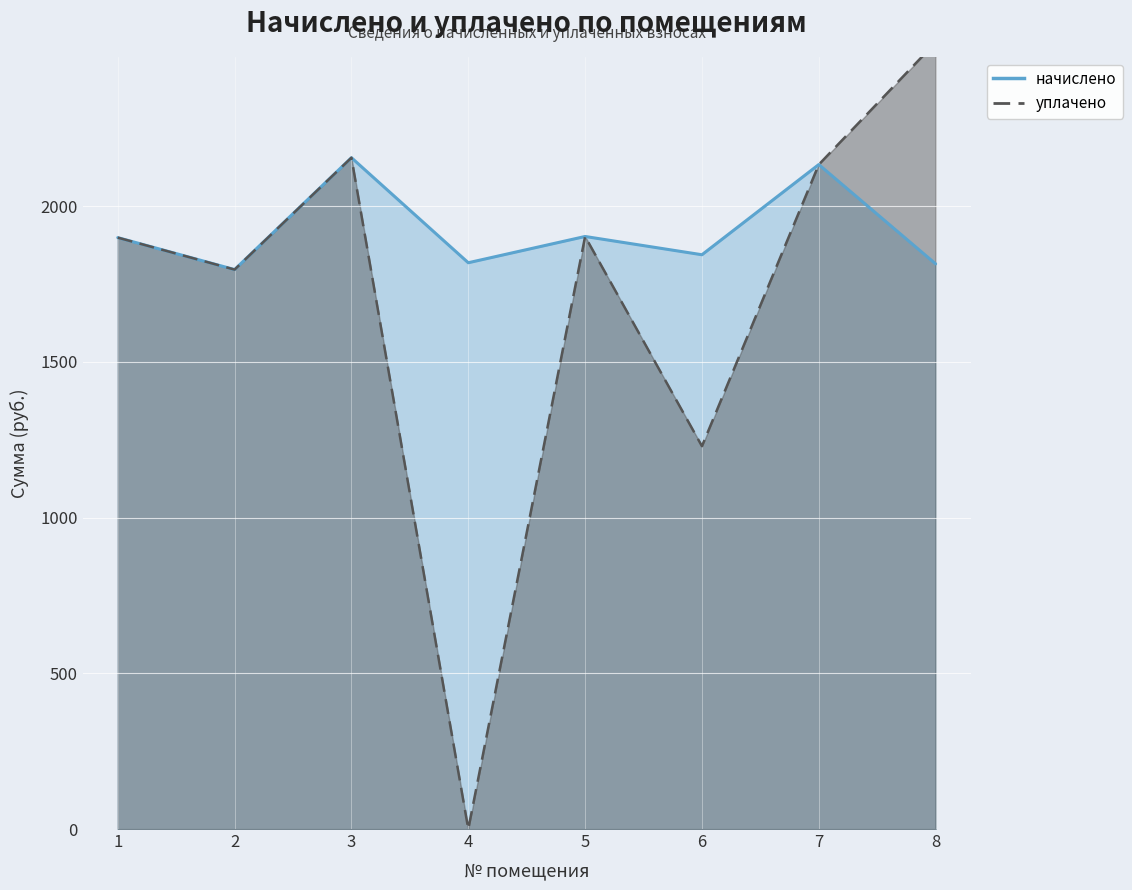

At 3, list the series in order from smallest to largest.

начислено, уплачено